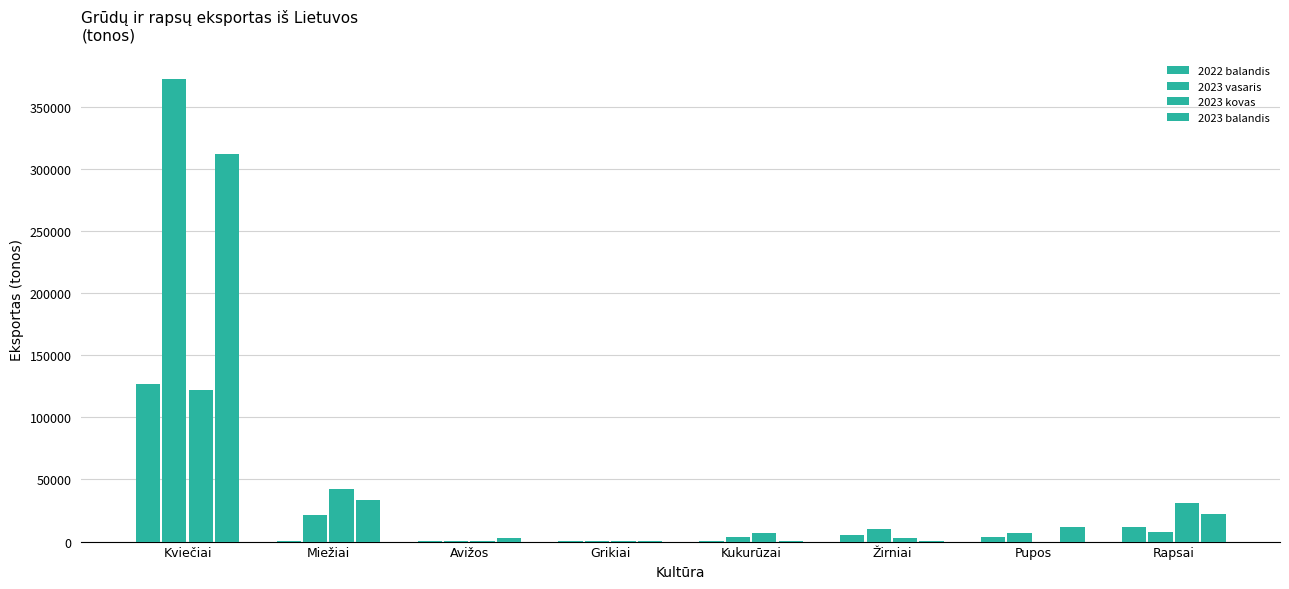

At which category is the sum across all series the highest?

Kviečiai